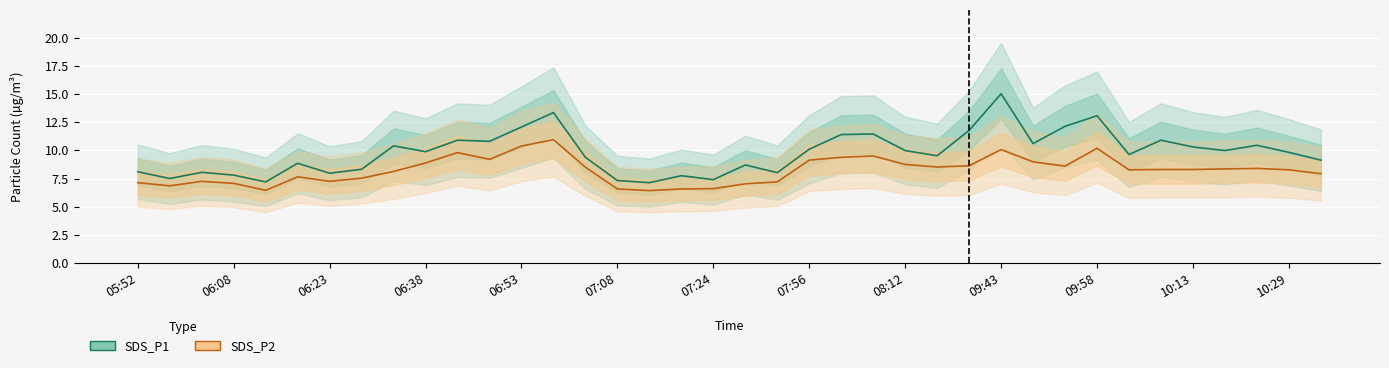

What is the sum of all SDS_P1 values?

372.1